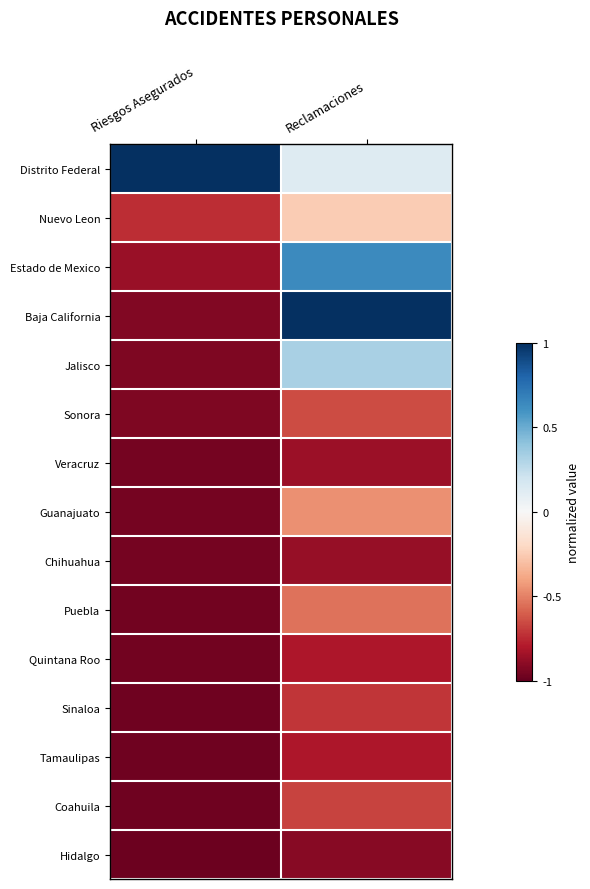

Reading left to right, extract all data points from this chart.

Distrito Federal: Riesgos Asegurados=1.0	Reclamaciones=0.1
Nuevo Leon: Riesgos Asegurados=-0.7	Reclamaciones=-0.3
Estado de Mexico: Riesgos Asegurados=-0.9	Reclamaciones=0.6
Baja California: Riesgos Asegurados=-0.9	Reclamaciones=1.0
Jalisco: Riesgos Asegurados=-0.9	Reclamaciones=0.3
Sonora: Riesgos Asegurados=-0.9	Reclamaciones=-0.7
Veracruz: Riesgos Asegurados=-1.0	Reclamaciones=-0.9
Guanajuato: Riesgos Asegurados=-1.0	Reclamaciones=-0.5
Chihuahua: Riesgos Asegurados=-1.0	Reclamaciones=-0.9
Puebla: Riesgos Asegurados=-1.0	Reclamaciones=-0.5
Quintana Roo: Riesgos Asegurados=-1.0	Reclamaciones=-0.8
Sinaloa: Riesgos Asegurados=-1.0	Reclamaciones=-0.7
Tamaulipas: Riesgos Asegurados=-1.0	Reclamaciones=-0.8
Coahuila: Riesgos Asegurados=-1.0	Reclamaciones=-0.7
Hidalgo: Riesgos Asegurados=-1.0	Reclamaciones=-0.9